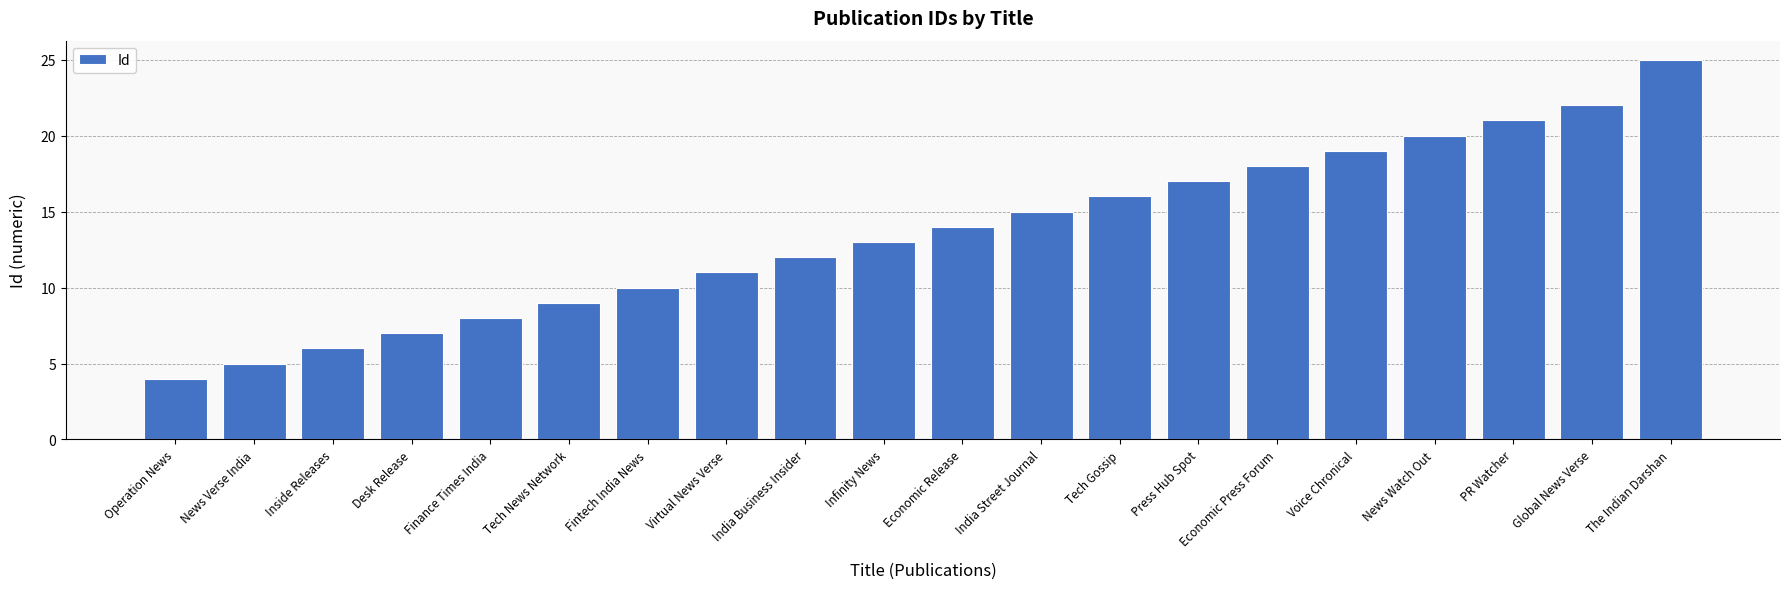

What is the sum of all values?

272